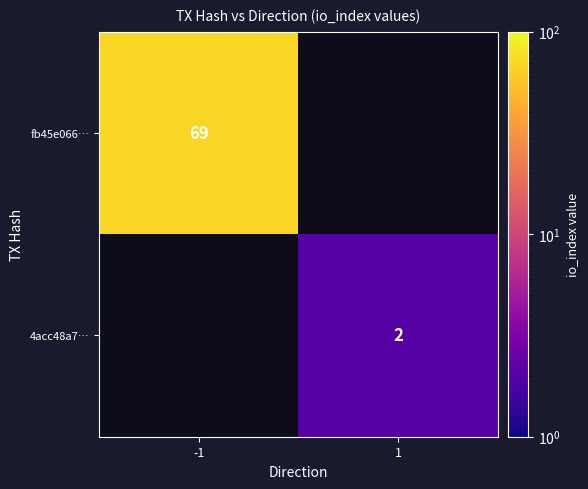

At how many categories does at least one series exceed 39?

1